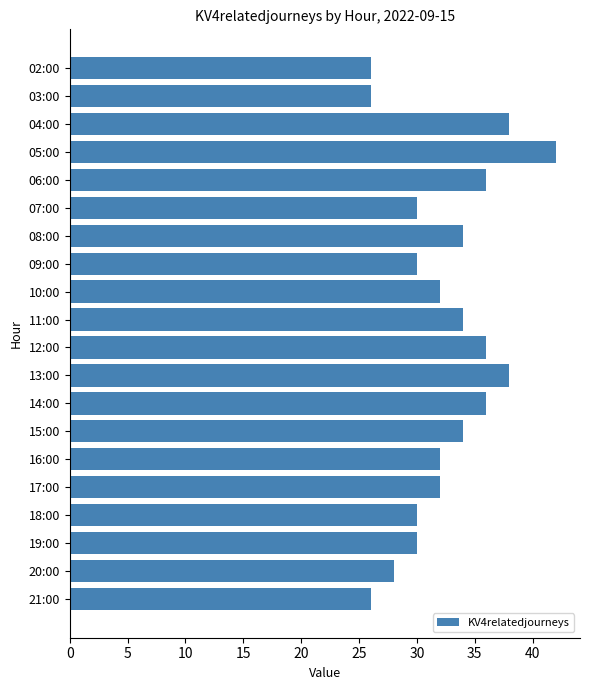

Reading top to bottom, what are all the values shown in this chart?

26	26	38	42	36	30	34	30	32	34	36	38	36	34	32	32	30	30	28	26